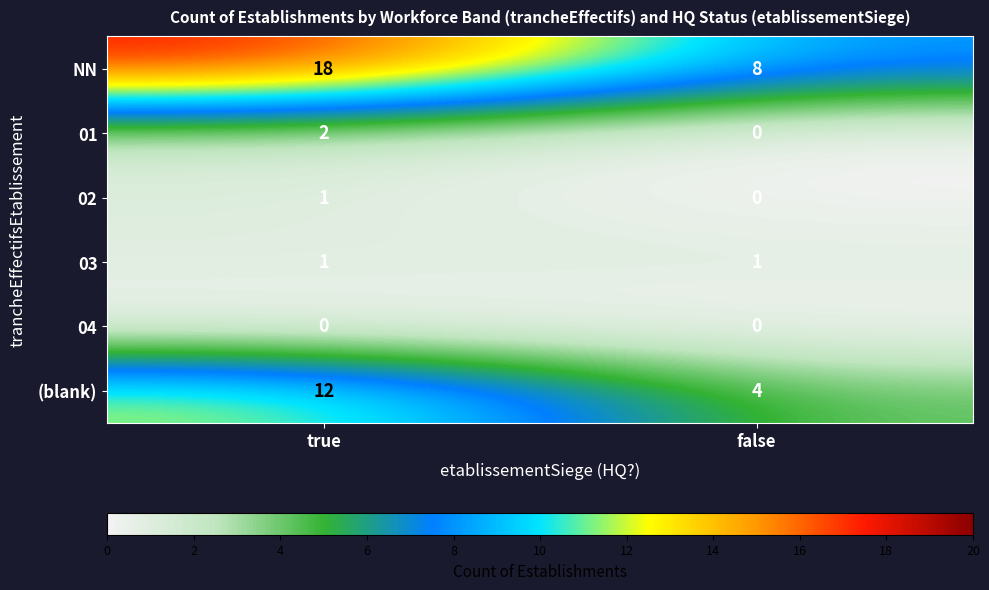

Reading right to left, transcribe all the data shown in this chart.

NN: false=8	true=18
01: false=0	true=2
02: false=0	true=1
03: false=1	true=1
04: false=0	true=0
(blank): false=4	true=12